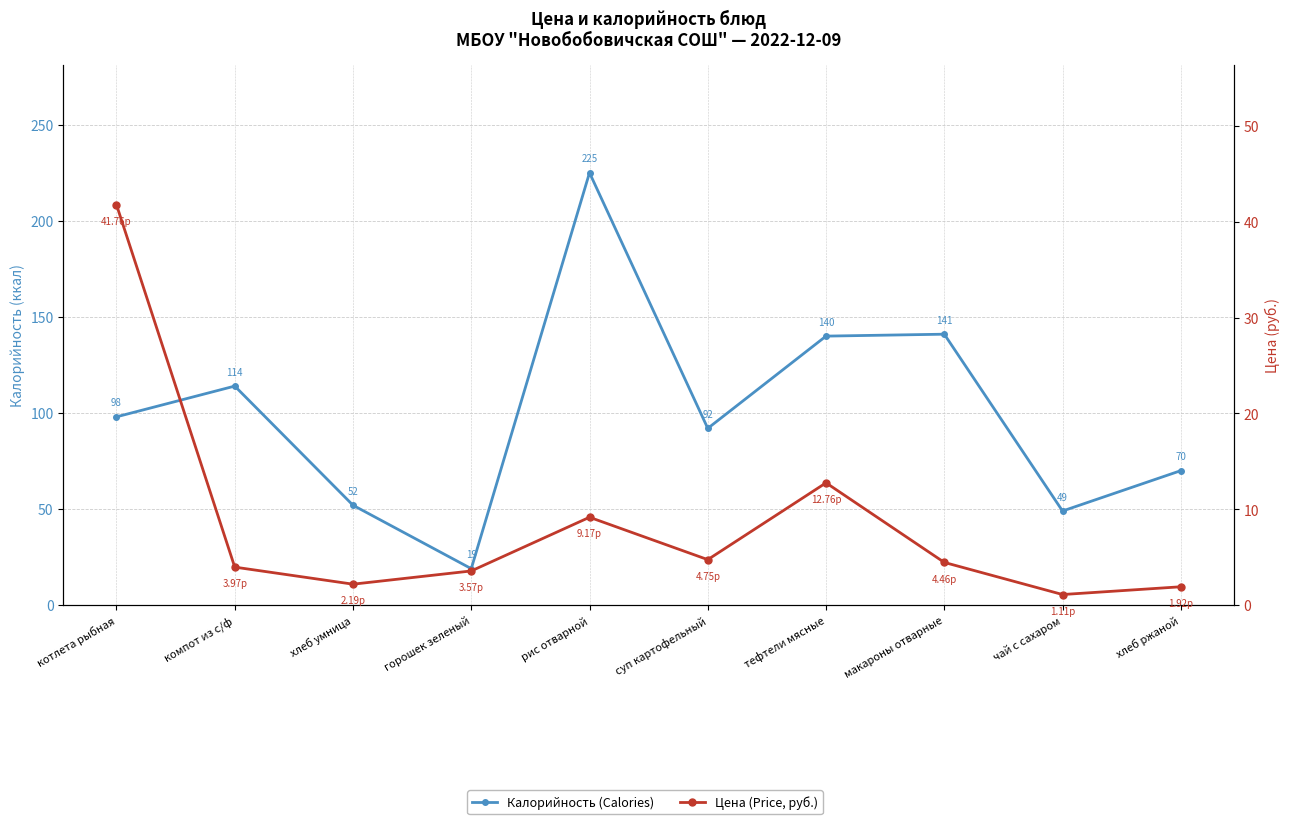

Reading left to right, transcribe all the data shown in this chart.

Калорийность (Calories): 98.0	114.0	52.0	19.0	225.0	92.0	140.0	141.0	49.0	70.0
Цена (Price, руб.): 41.8	4.0	2.2	3.6	9.2	4.8	12.8	4.5	1.1	1.9